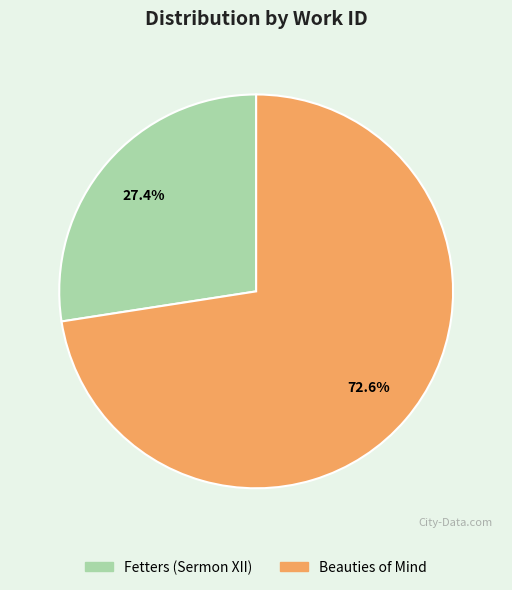

Which slice is the smallest?

Fetters (Sermon XII)